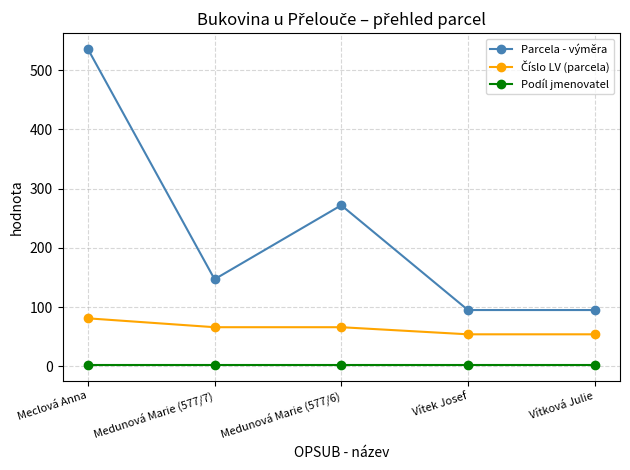

What is the sum of the Podíl jmenovatel values at Medunová Marie (577/7) and Meclová Anna?

4